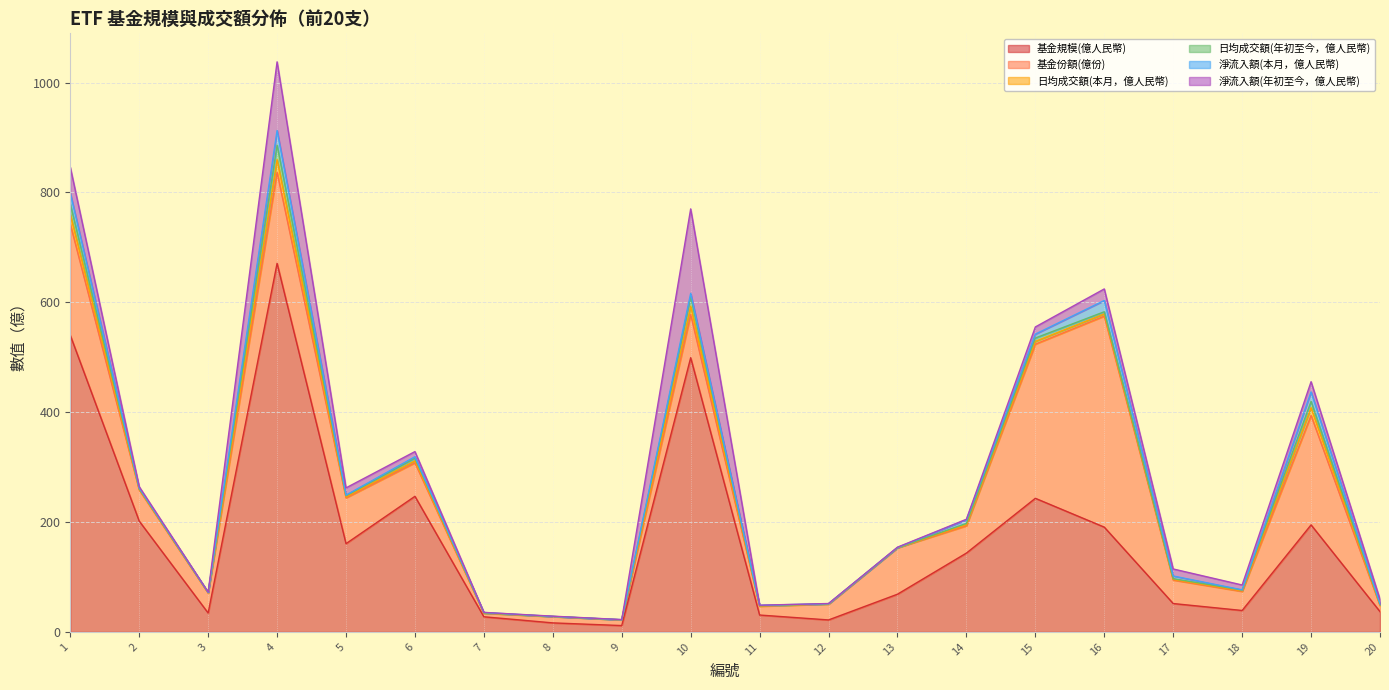

What is the difference between the maximum and minimum values in the 日均成交額(年初至今，億人民幣) series?

26.4